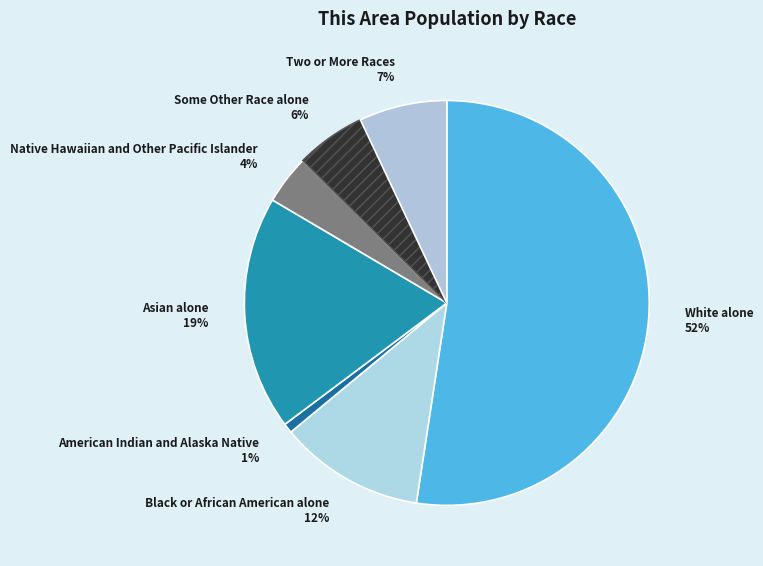

The Asian alone slice represents 30% of the pie. True or false?

False